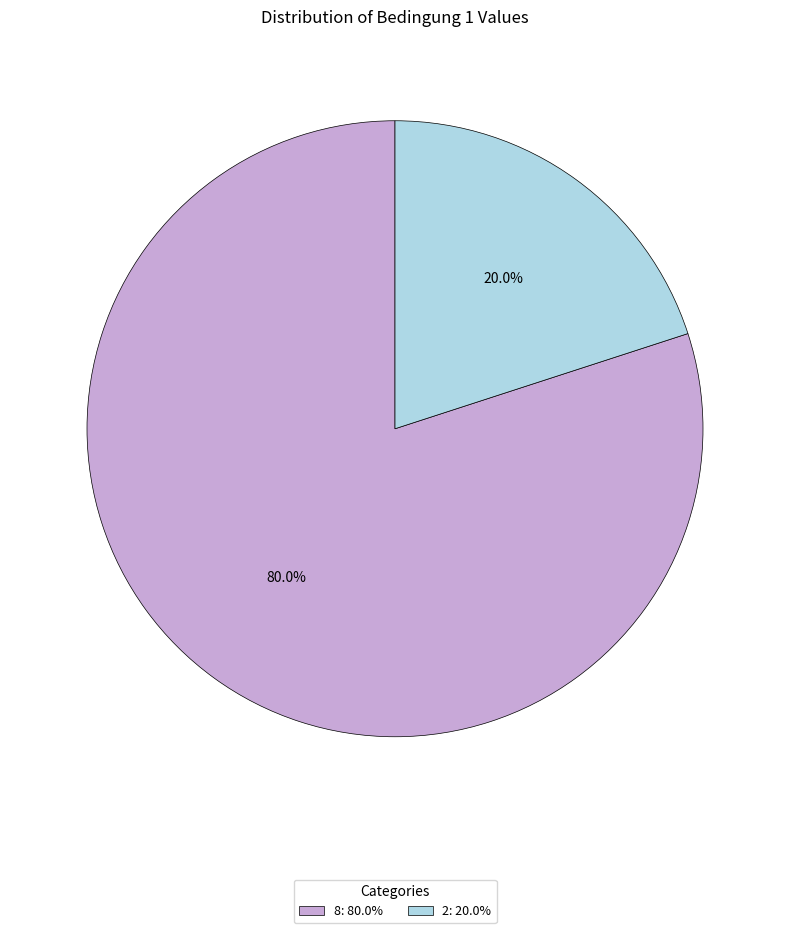

How much of the chart is everything except 2?

80.0%